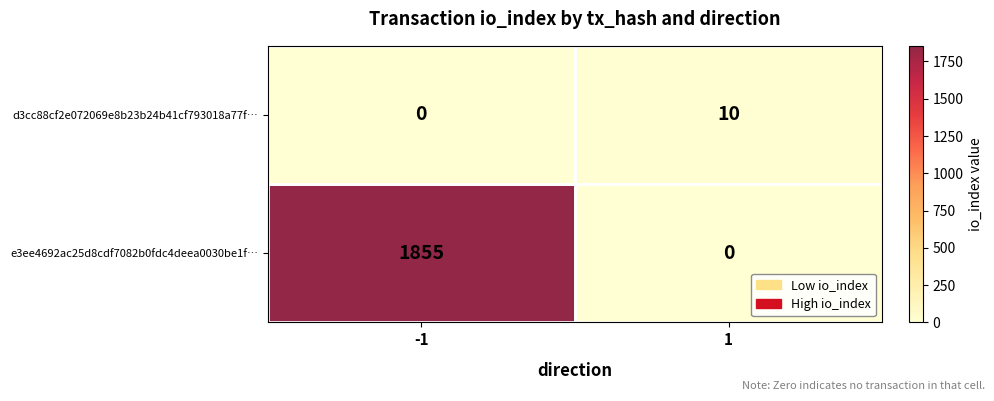

True or false: e3ee4692ac25d8cdf7082b0fdc4deea0030be1f… has a value of 1855 at -1.

True